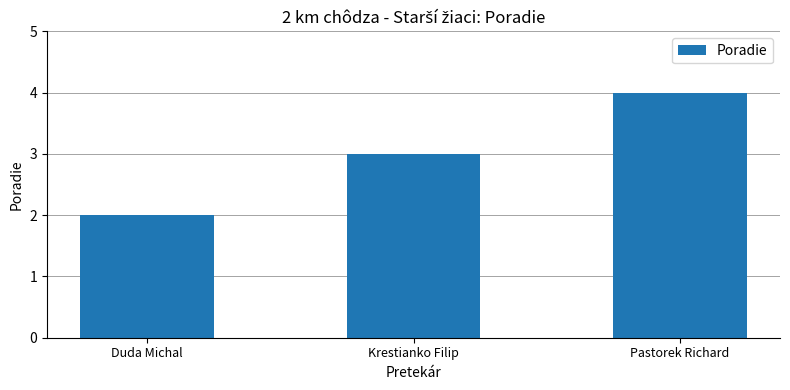

The chart shows a value of 5 at Krestianko Filip. True or false?

False